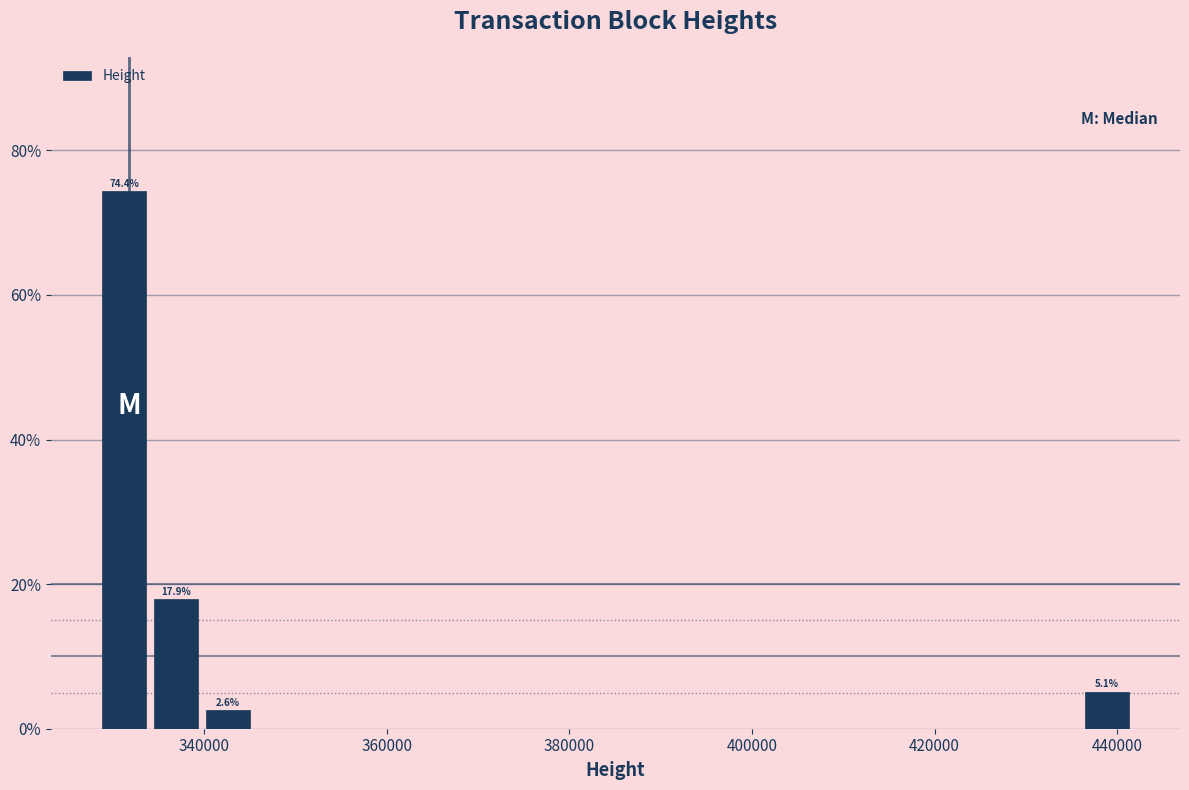

Read against the x-axis, roughly where is the centre of the tallest bar?

332000